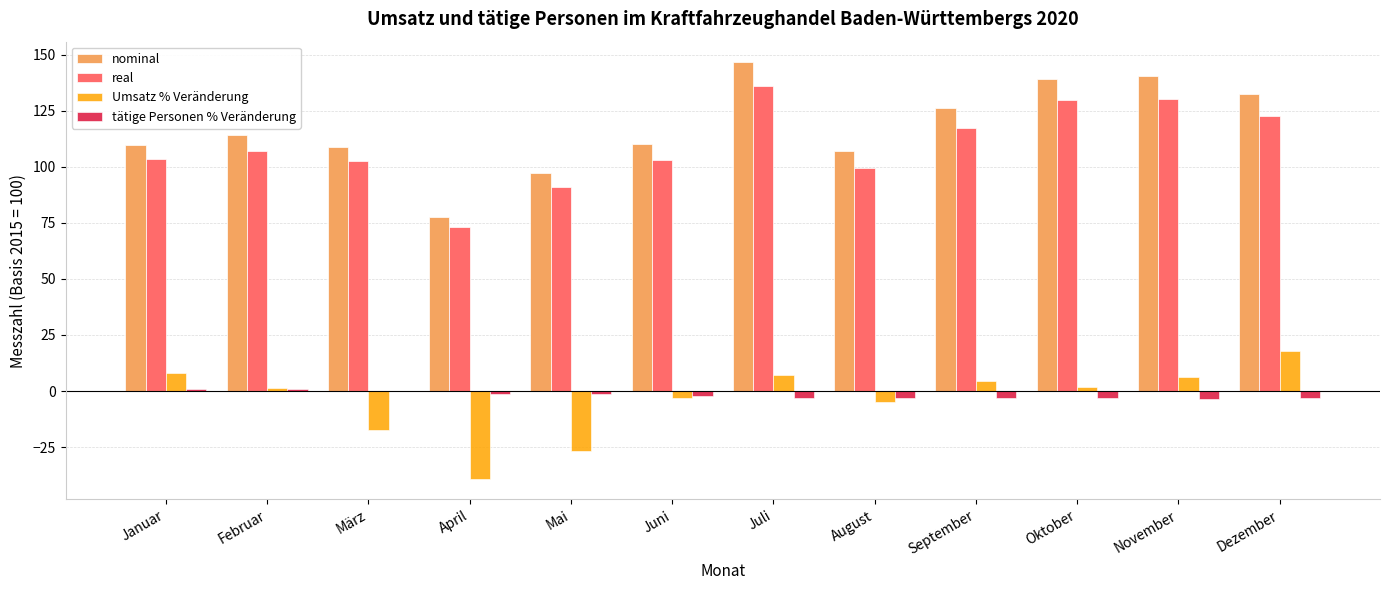

Which series has the largest range (max minus min)?

nominal